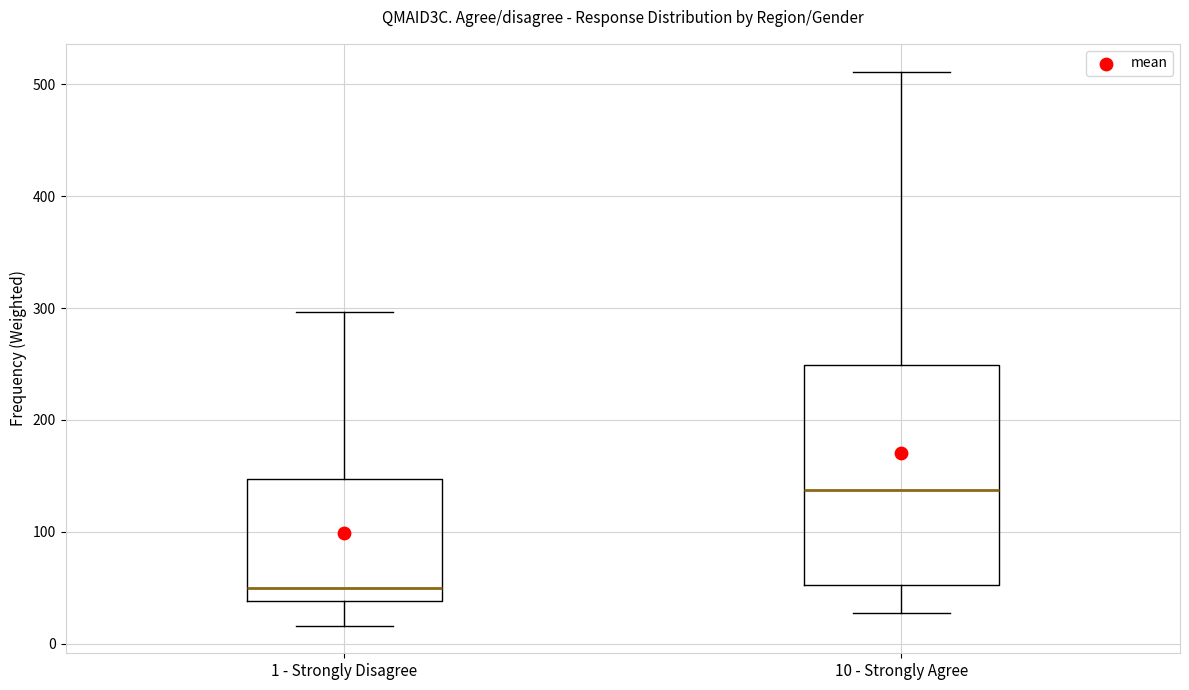

Comparing the boxes themselves (not the whiskers), which one is the tallest?

10 - Strongly Agree